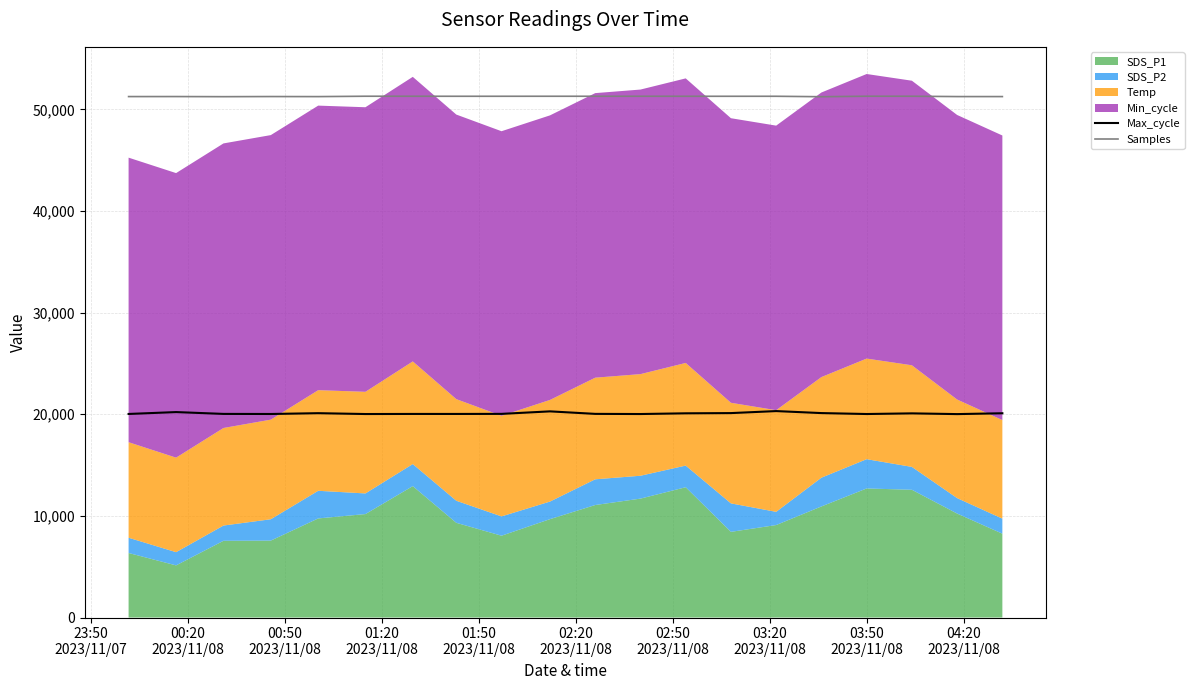

True or false: Samples and Max_cycle cross at least once.

False